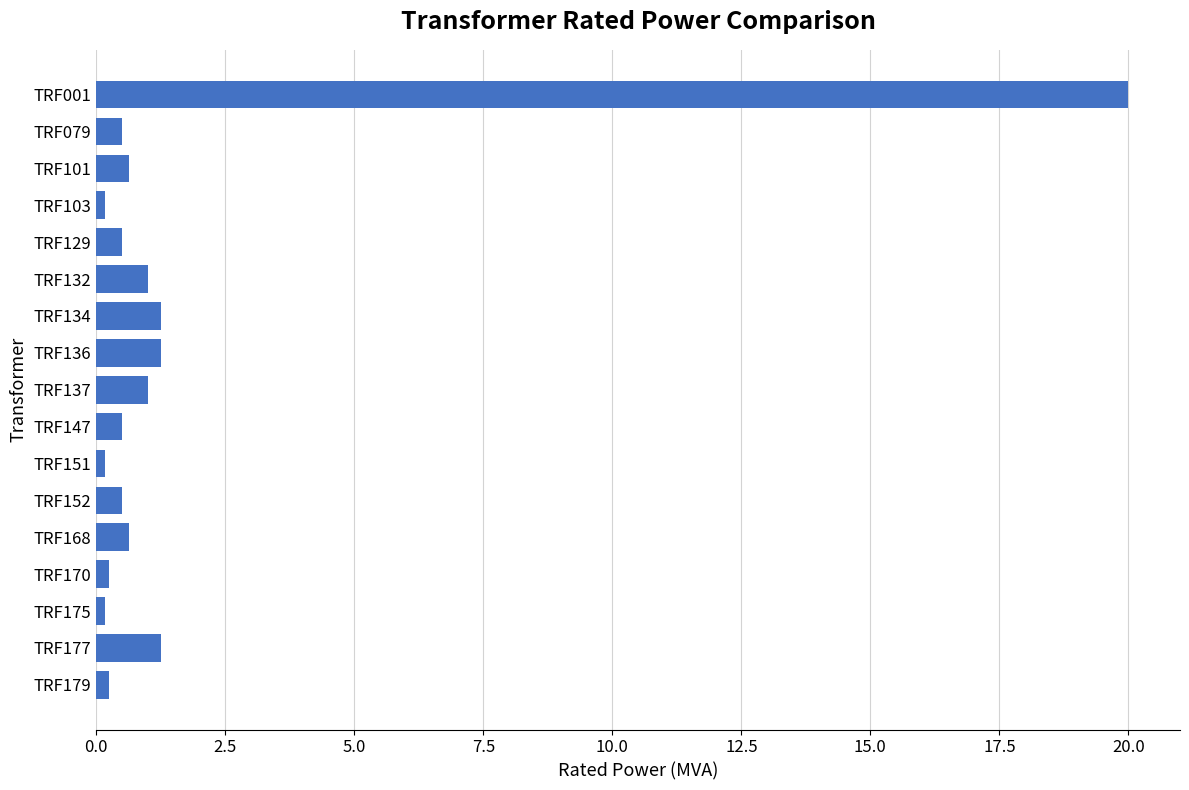

What is the change in value from TRF001 to TRF132?

-19.0